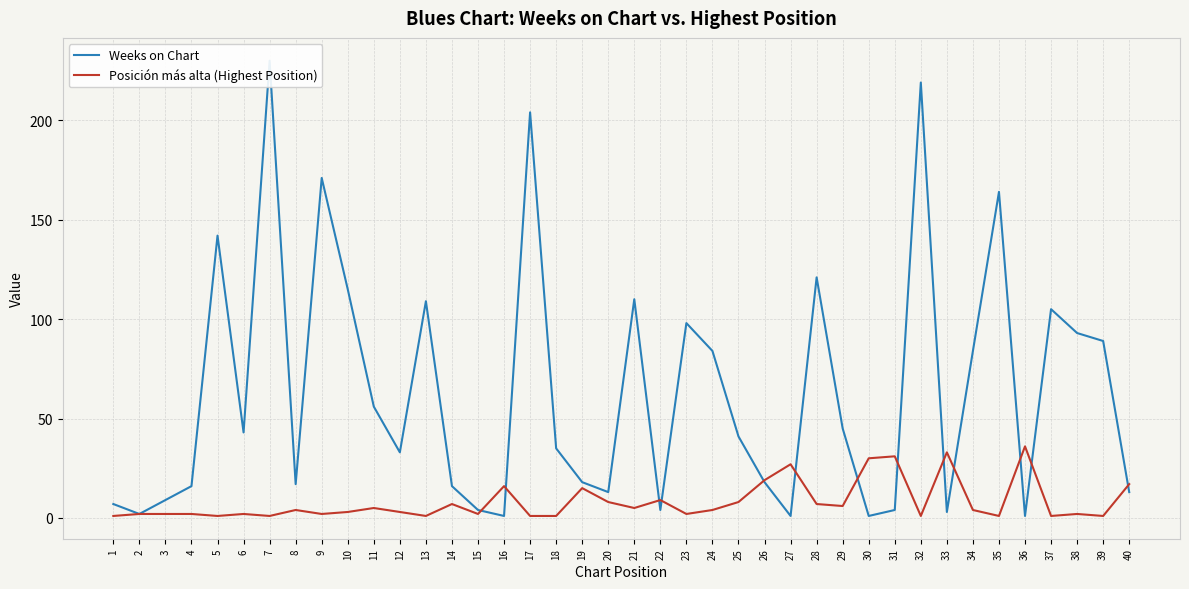

Where is Weeks on Chart nearest to the value 115?

10